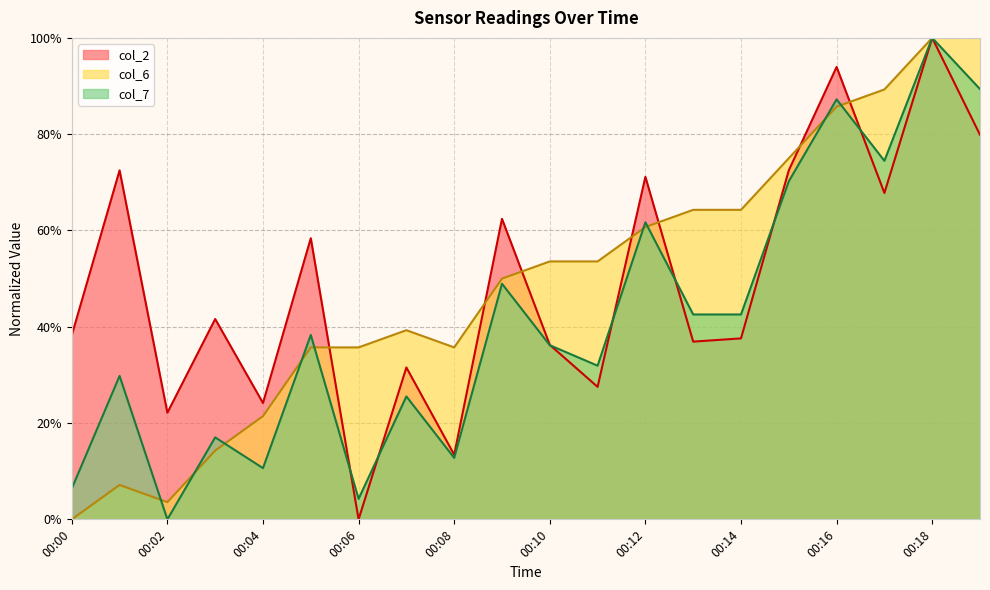

Where is col_6 nearest to the value 50?

00:09